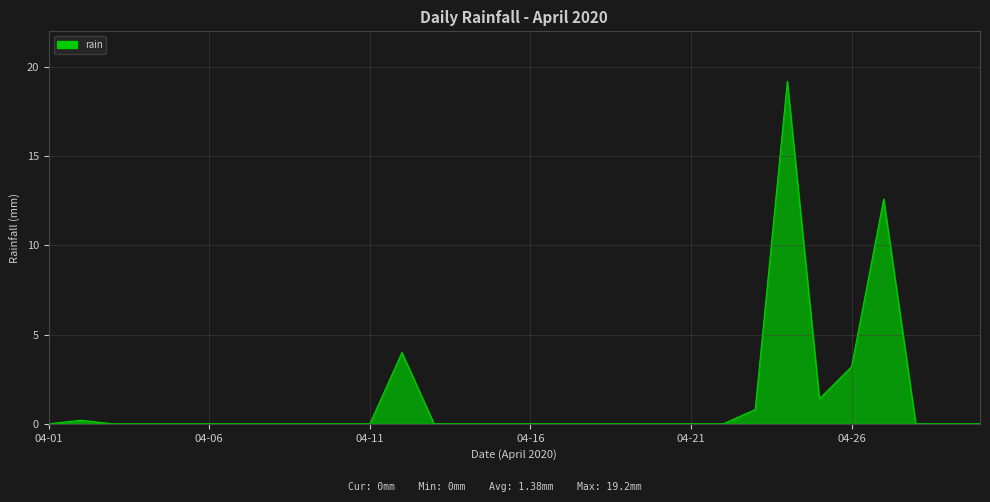

True or false: there are more than 2 points higher than both neighbors.

True